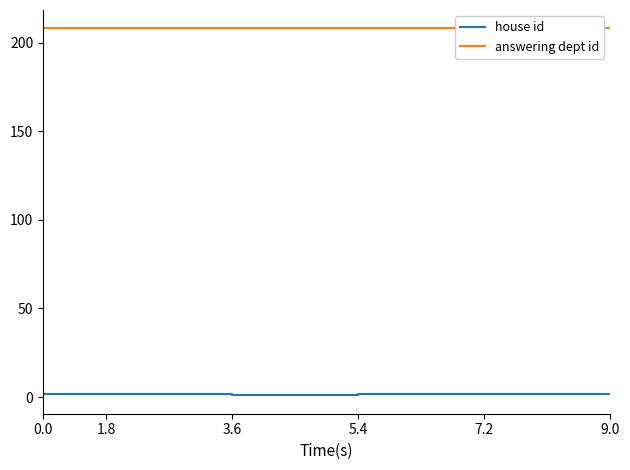

True or false: house id and answering dept id intersect in this chart.

False